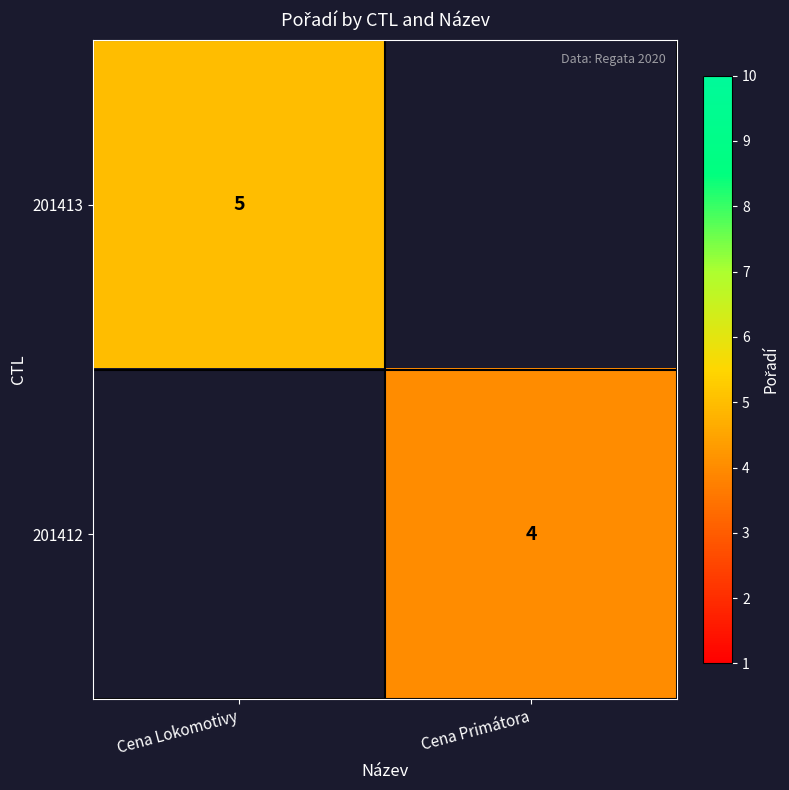

Is the value of 201413 at Cena Lokomotivy greater than the value of 201412 at Cena Primátora?

Yes